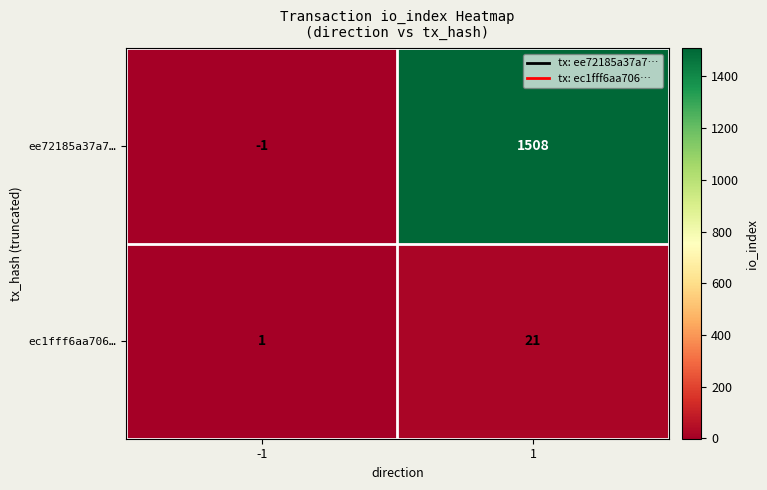

What is the difference between the maximum and minimum values in the ee72185a37a7… series?

1509